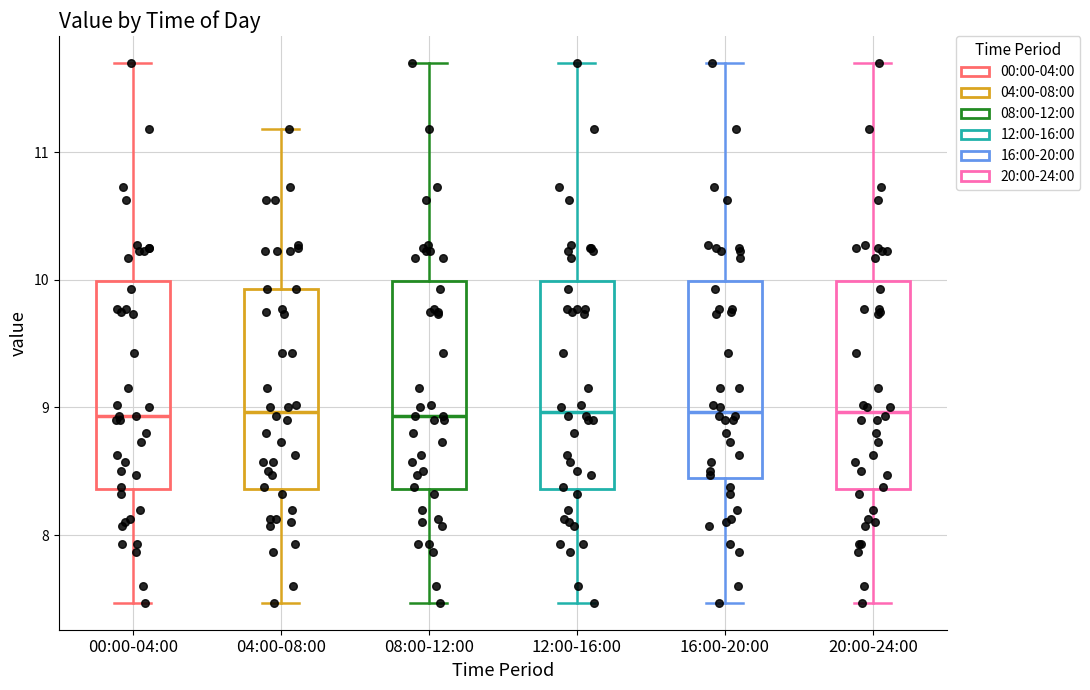

Reading left to right, read every box against the y-axis: the position of its median line, the range the box covers, and the ends of its whiskers. The values are not printed on the chart, so give them approximately, as read against the axis.

00:00-04:00: median 8.9, box 8.4 to 10.0, whiskers 7.5 to 11.7
04:00-08:00: median 9.0, box 8.4 to 9.9, whiskers 7.5 to 11.2
08:00-12:00: median 8.9, box 8.4 to 10.0, whiskers 7.5 to 11.7
12:00-16:00: median 9.0, box 8.4 to 10.0, whiskers 7.5 to 11.7
16:00-20:00: median 9.0, box 8.4 to 10.0, whiskers 7.5 to 11.7
20:00-24:00: median 9.0, box 8.4 to 10.0, whiskers 7.5 to 11.7